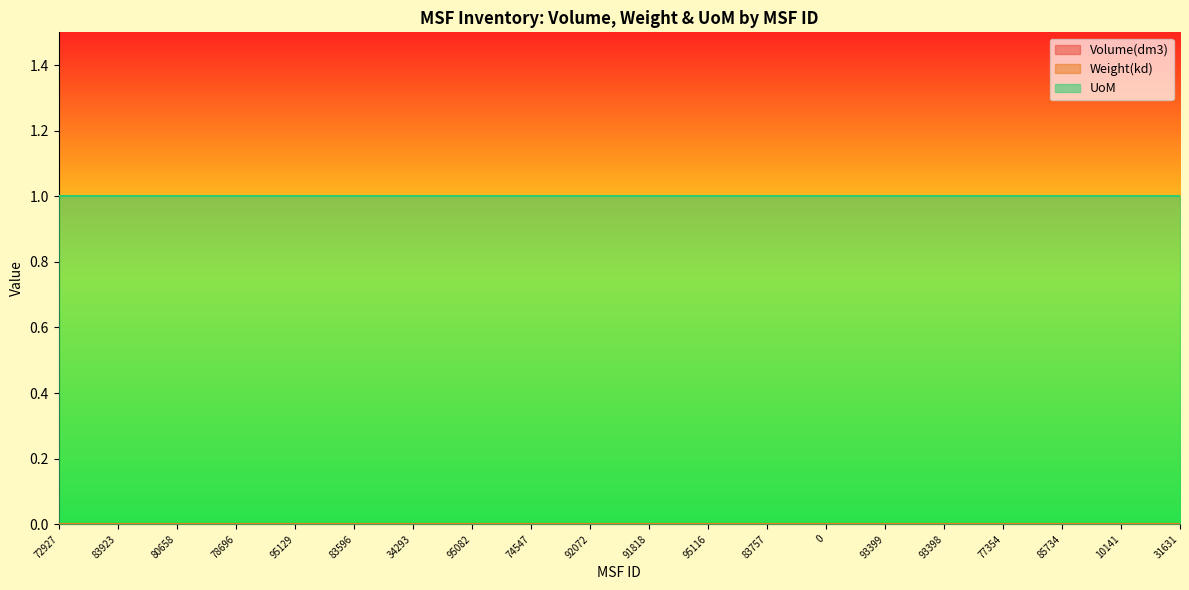

List the series in order of their peak value, lowest first.

Volume(dm3), Weight(kd), UoM